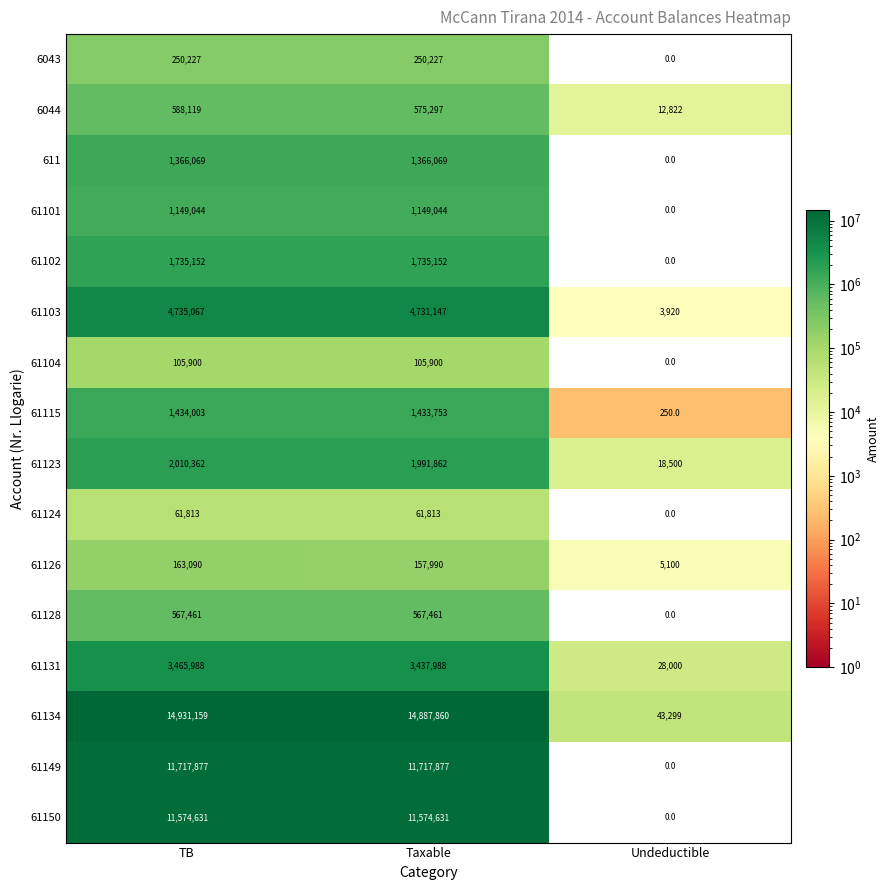

Rank the series by their maximum value, from lowest to highest.

61124, 61104, 61126, 6043, 61128, 6044, 61101, 611, 61115, 61102, 61123, 61131, 61103, 61150, 61149, 61134